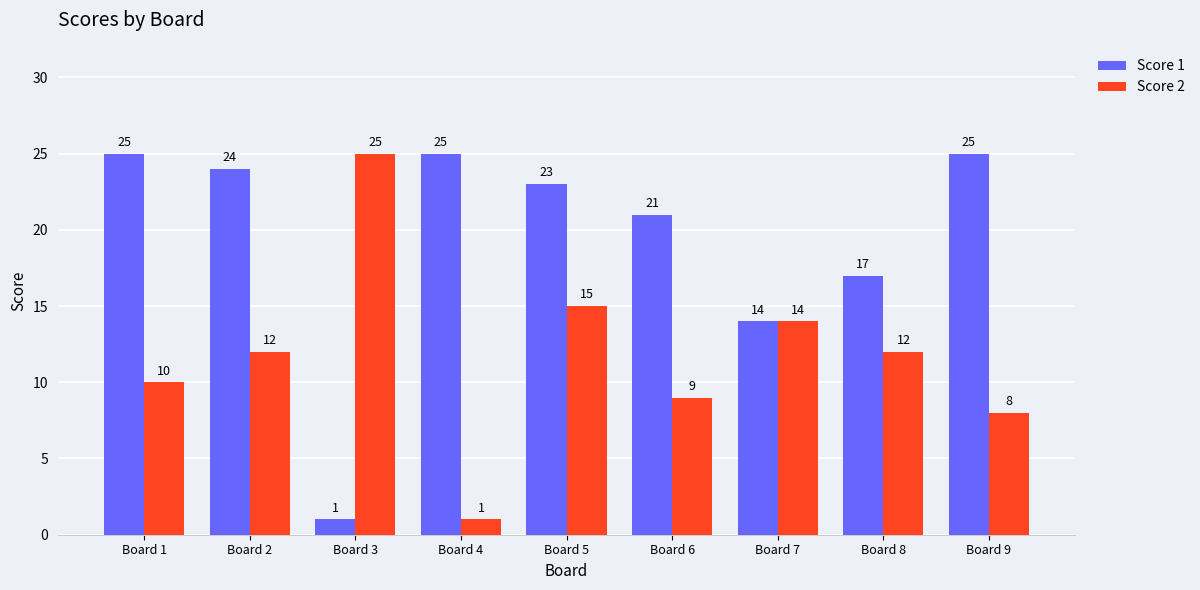

At Board 8, list the series in order from largest to smallest.

Score 1, Score 2